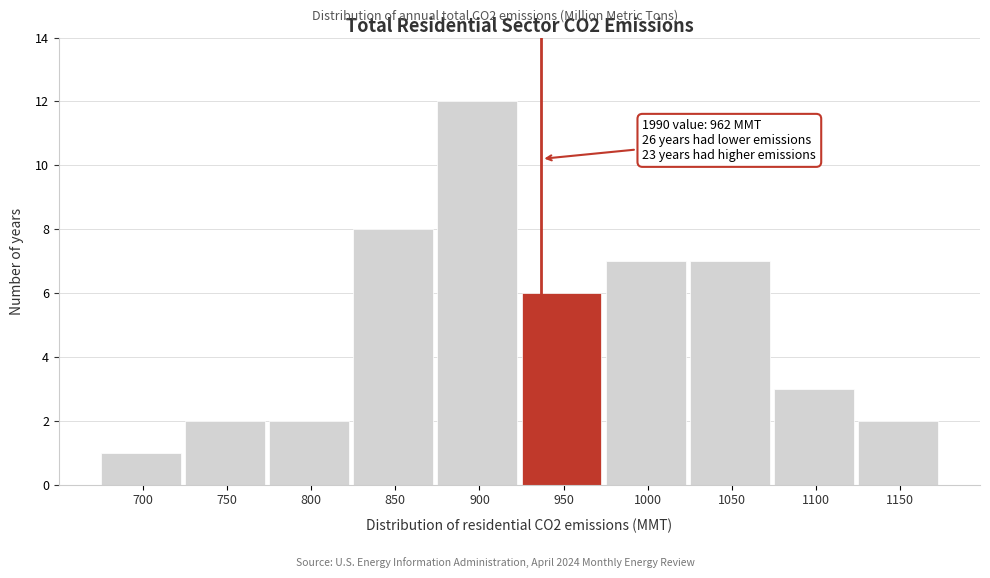

Reading left to right, list all the values displayed in this chart.

700=1	750=2	800=2	850=8	900=12	950=6	1000=7	1050=7	1100=3	1150=2